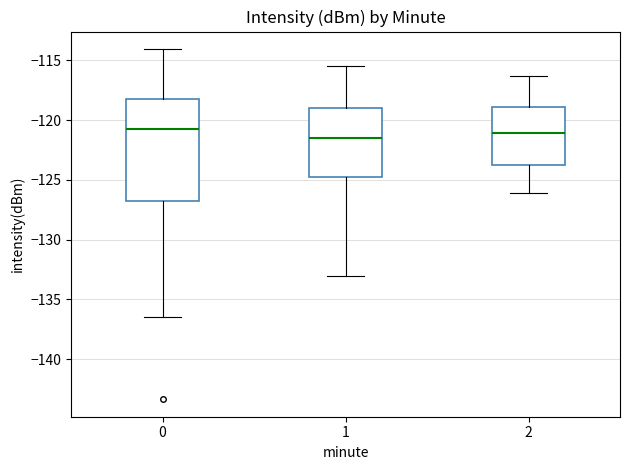

Which box is the tallest, from its lower edge to its upper edge?

0